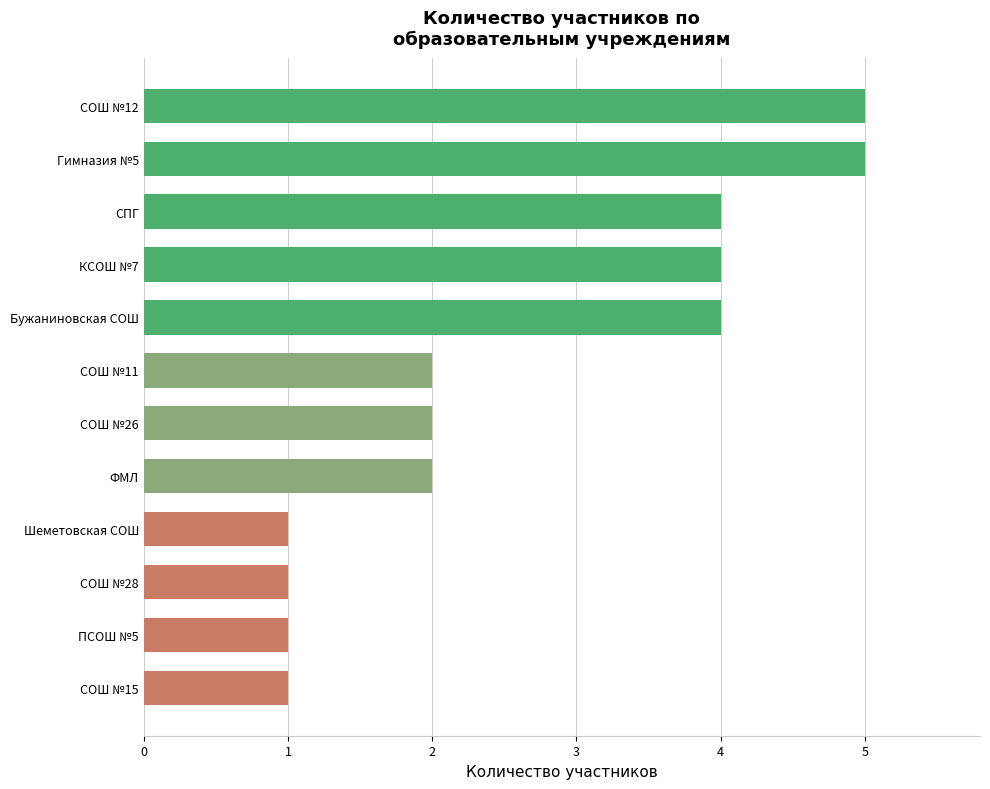

Does the chart contain any negative values?

No